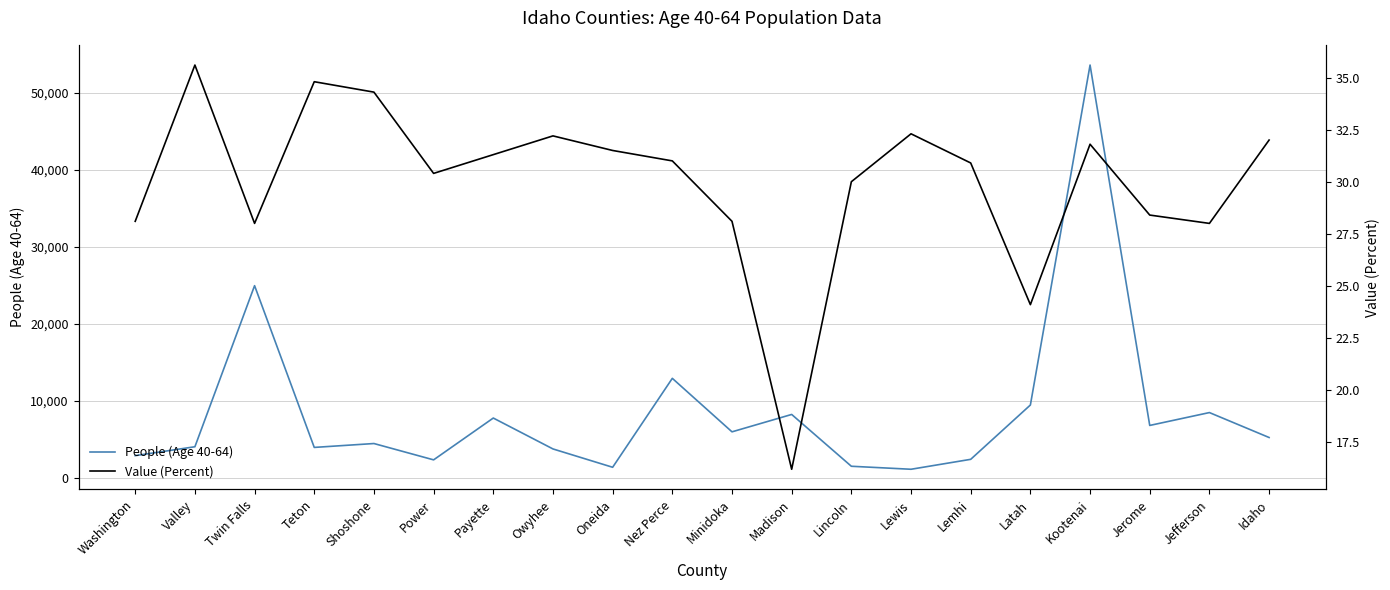

Does the chart display data point markers on the line(s)?

No